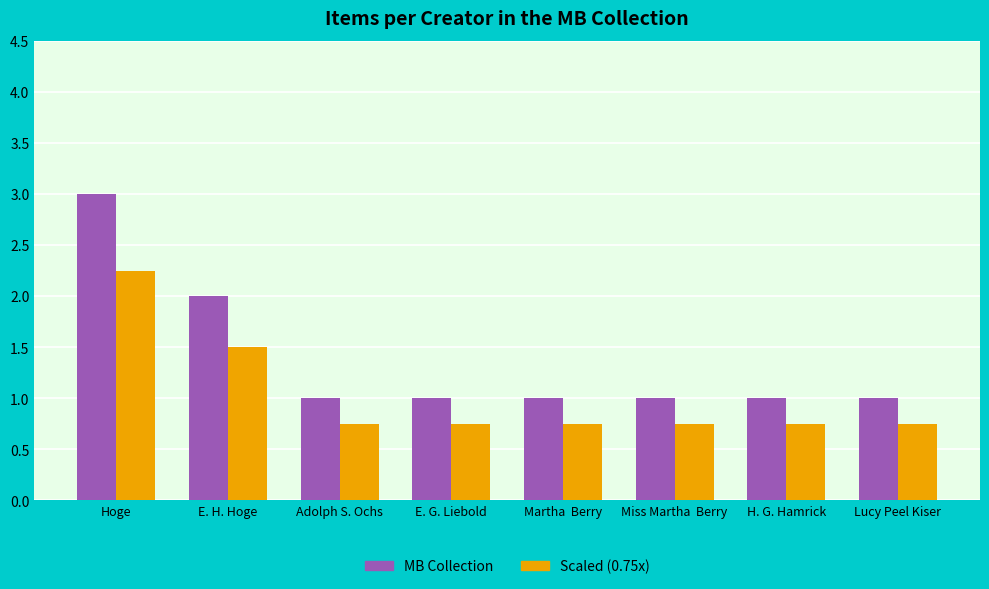

What position from the right is E. G. Liebold?

5